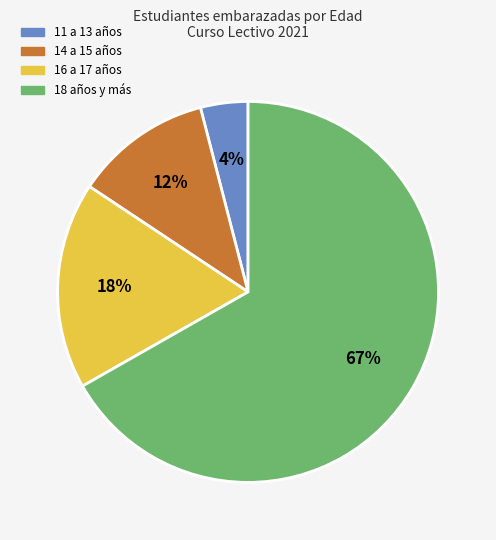

Between 14 a 15 años and 18 años y más, which is larger?

18 años y más